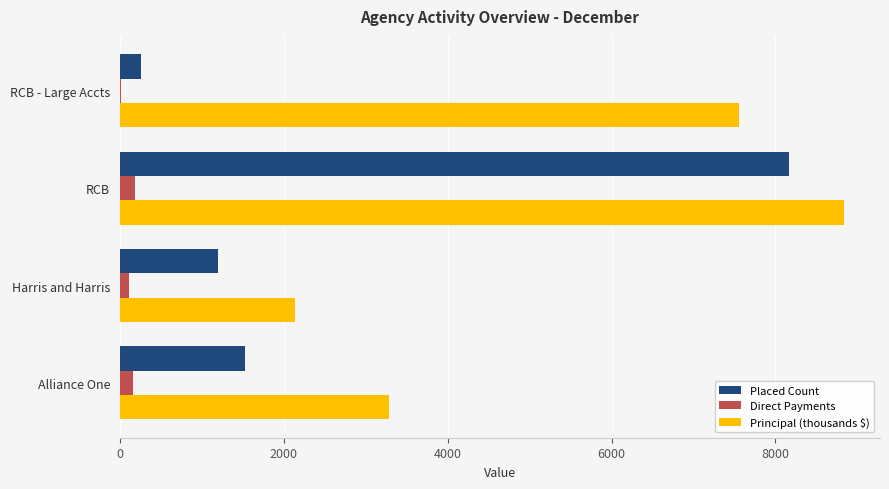

Is it true that Principal (thousands $) equals 8834.4 at RCB?

True